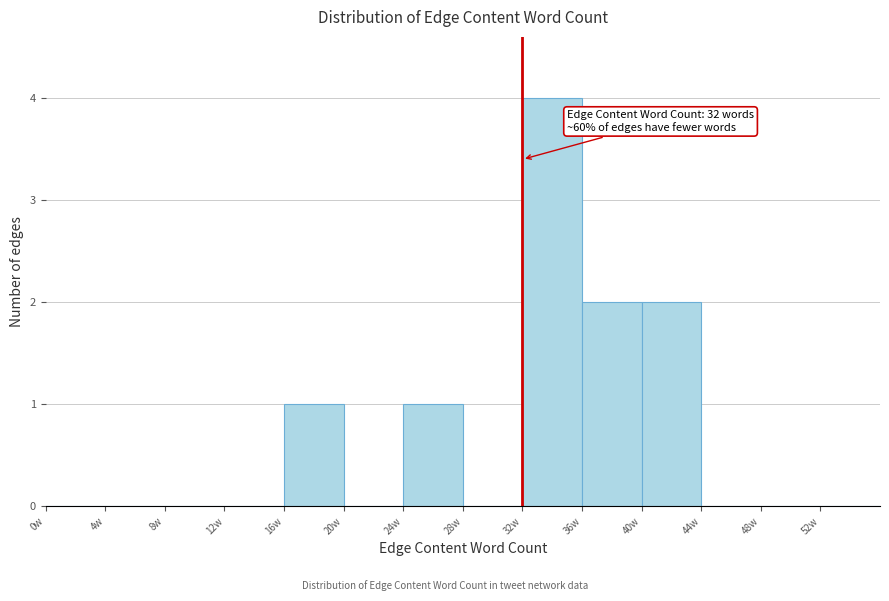

Which range on the x-axis has the tallest bar?

32 to 36